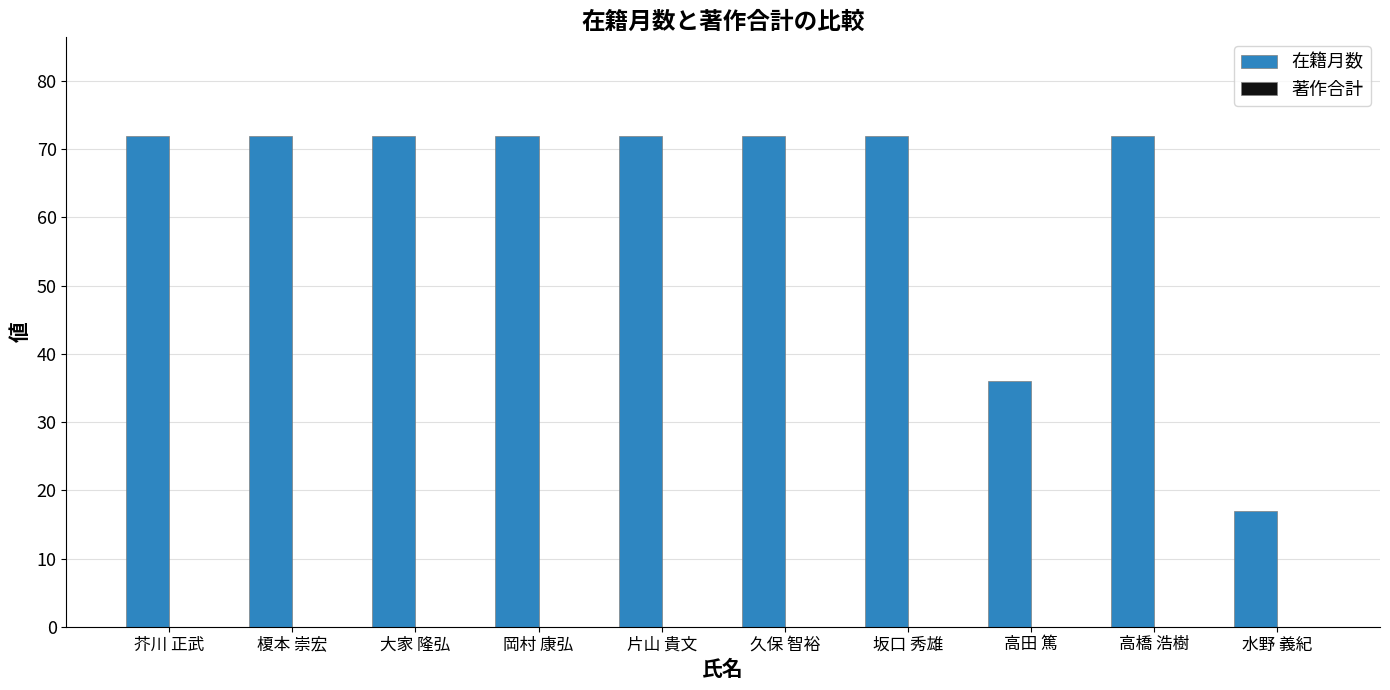

What is the label of the 4th bar from the right?

坂口 秀雄